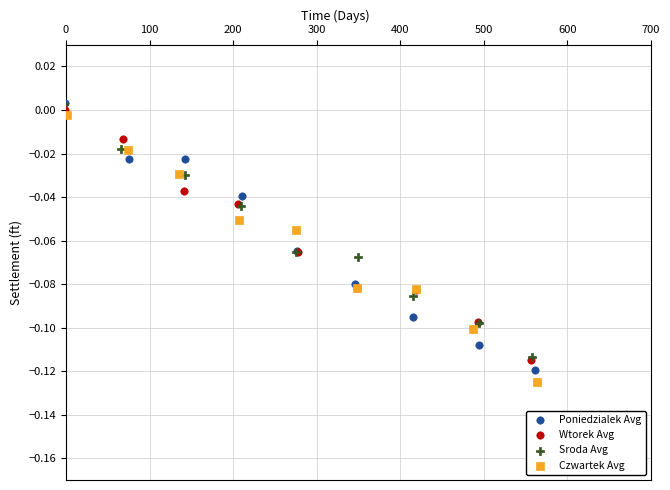

Which series contains the lowest Y value?

Czwartek Avg